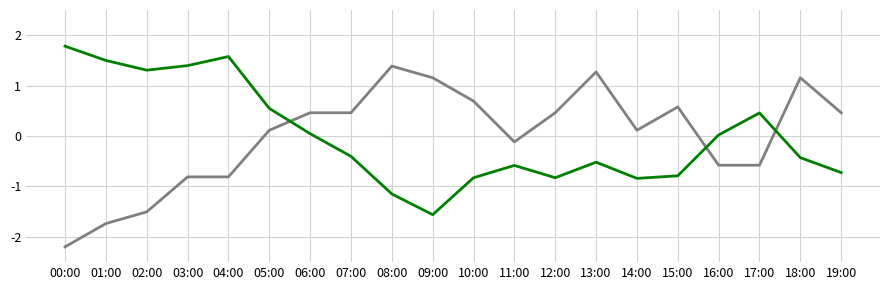

What is the smallest value displayed?

-2.2